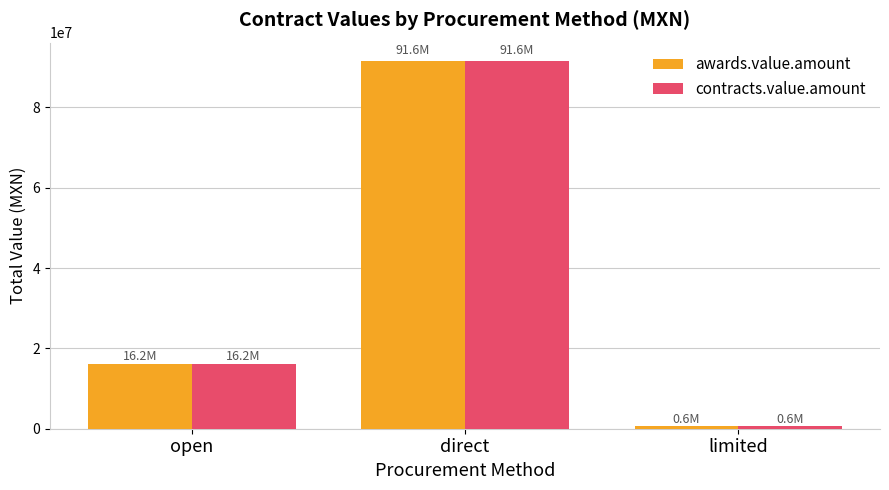

Are the bars horizontal?

No